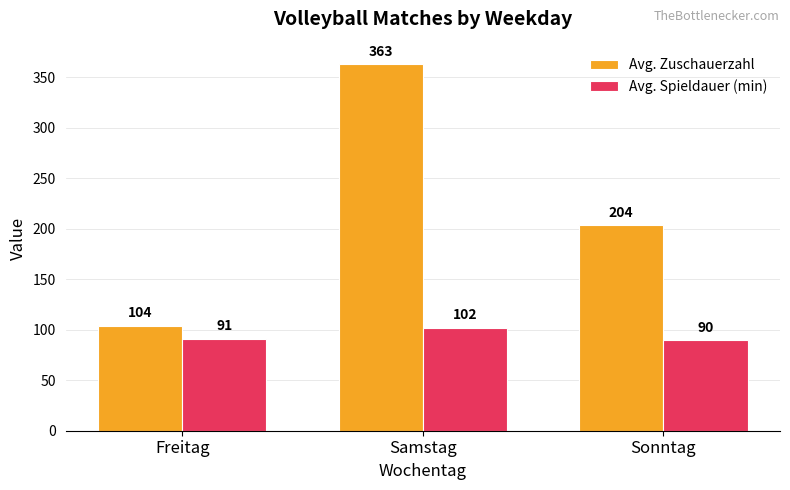

Between Freitag and Sonntag, which series saw the biggest shift?

Avg. Zuschauerzahl